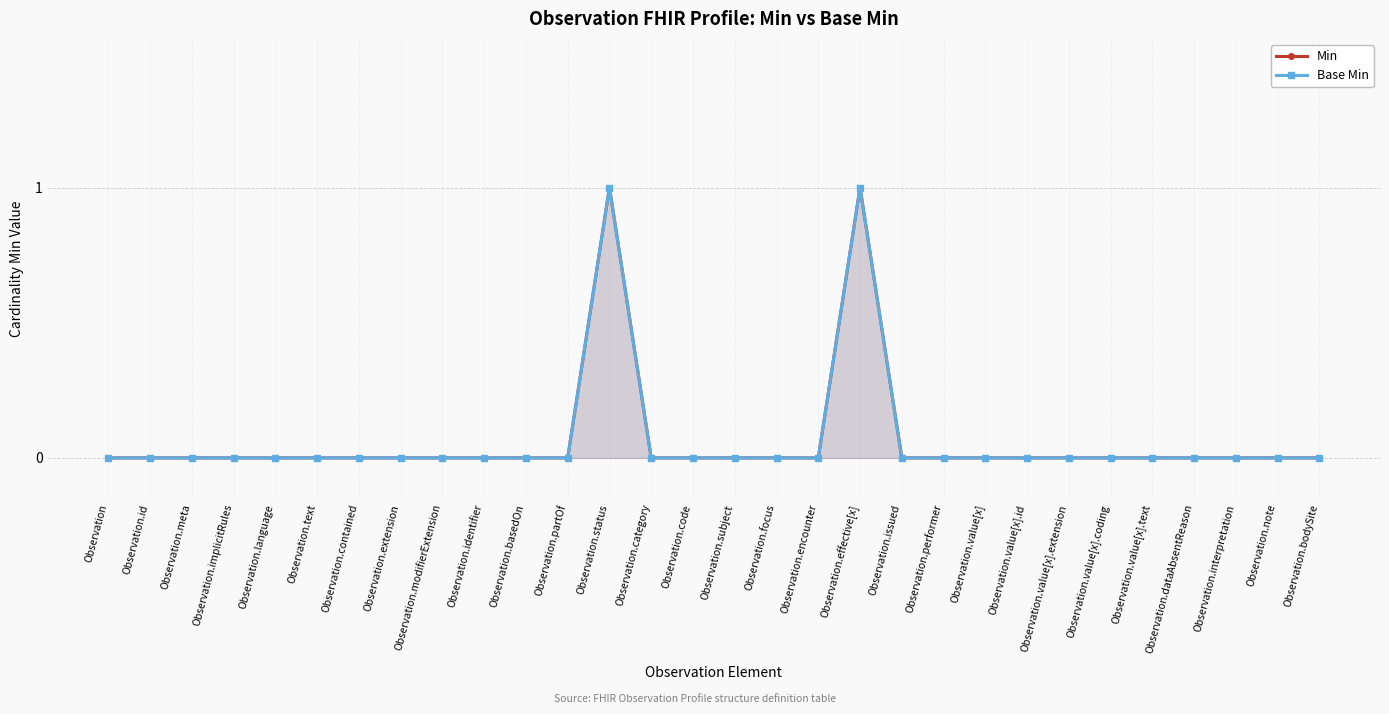

Which series has the largest range (max minus min)?

Min